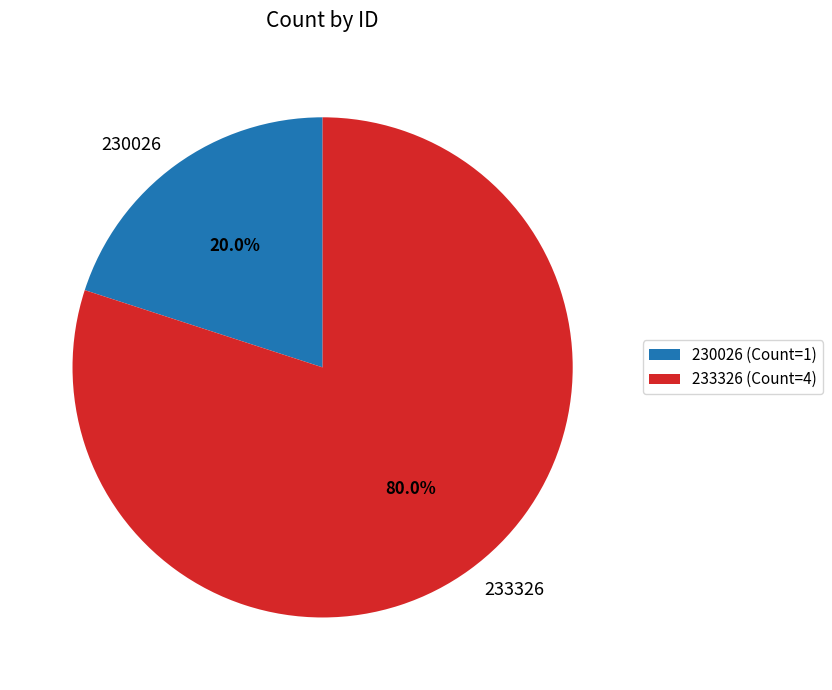

Which slice is the largest?

233326